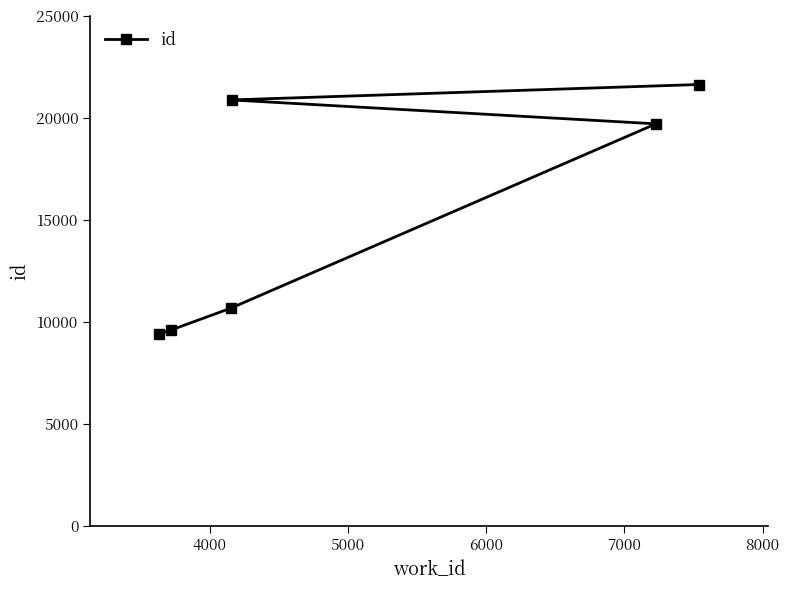

What is the difference between the second highest and second lowest values?

11280